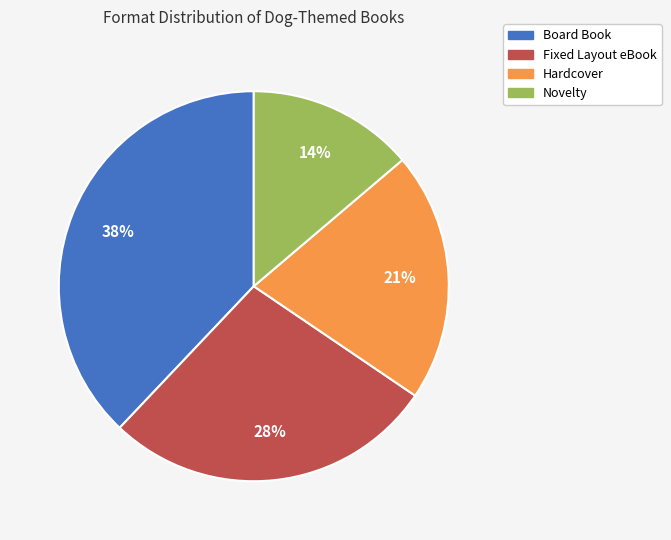

Does Novelty account for over 50% of the chart?

No